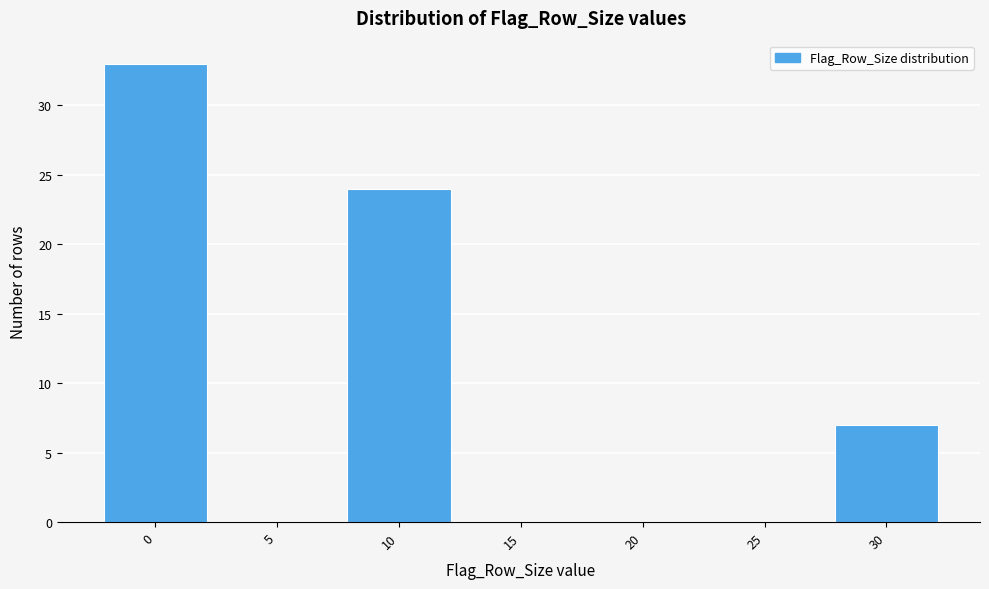

Reading right to left, transcribe all the data shown in this chart.

30=7	25=0	20=0	15=0	10=24	5=0	0=33